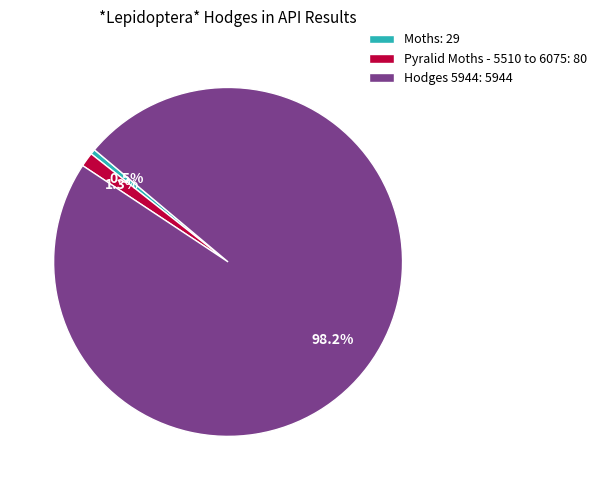

What percentage do Pyralid Moths - 5510 to 6075 and Moths together represent?

1.8%